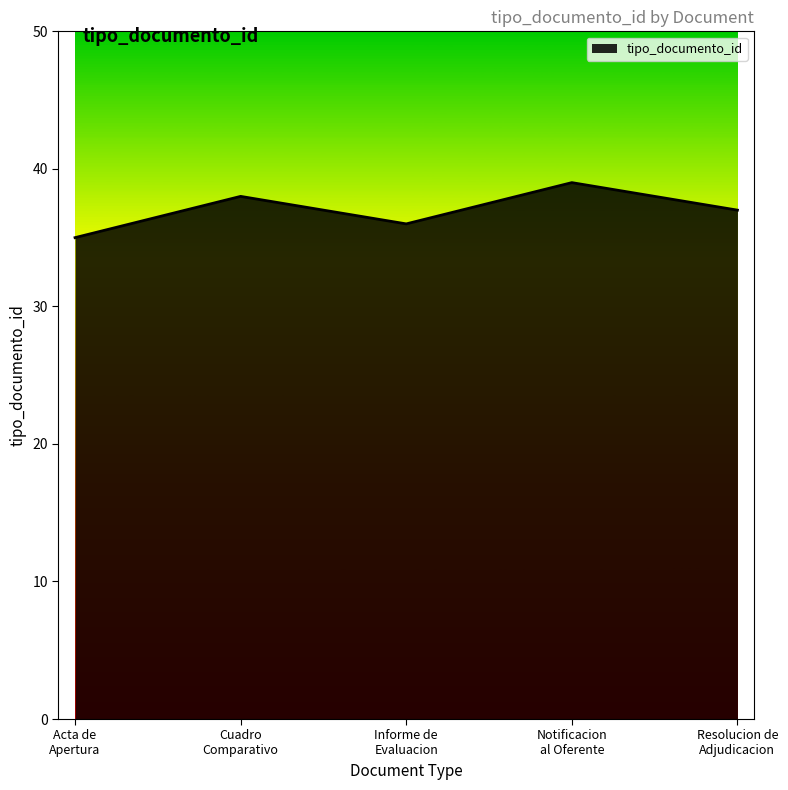

How many values are below 37?

2